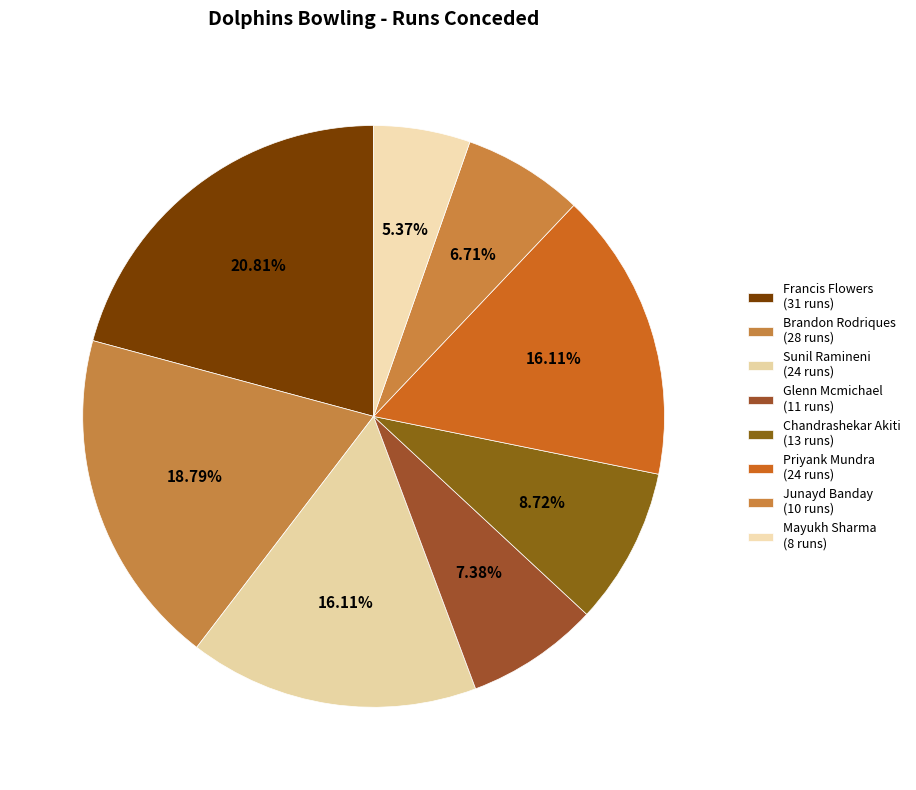

To the nearest percent, what is the combined percentage of Junayd Banday and Sunil Ramineni?

23%